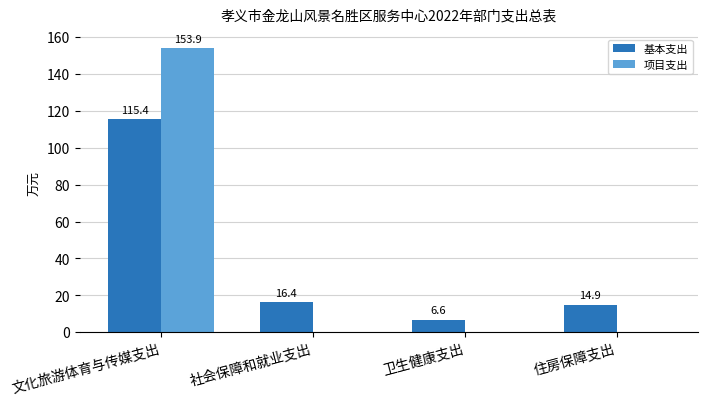

What is the highest value of the 项目支出 series?

153.9